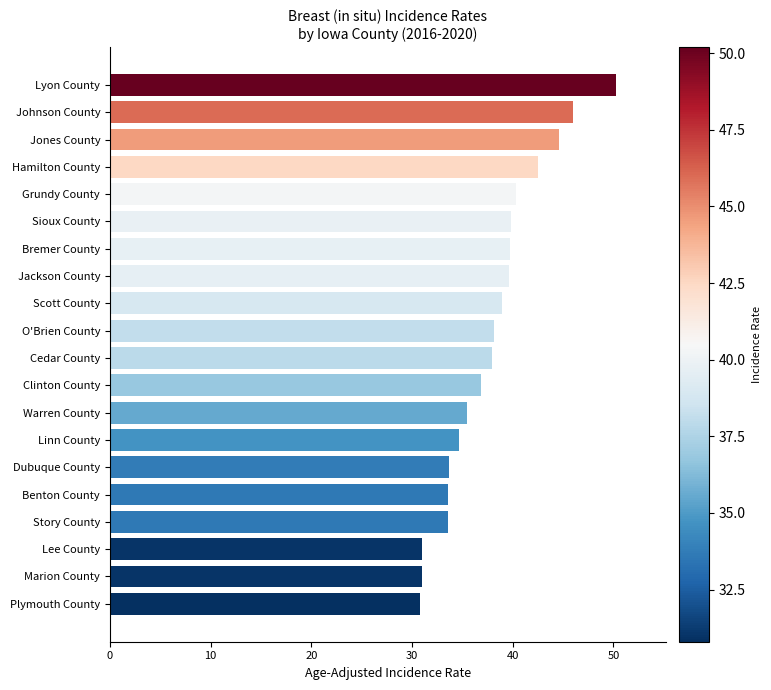

Is it true that the value at Linn County is 54.6?

False